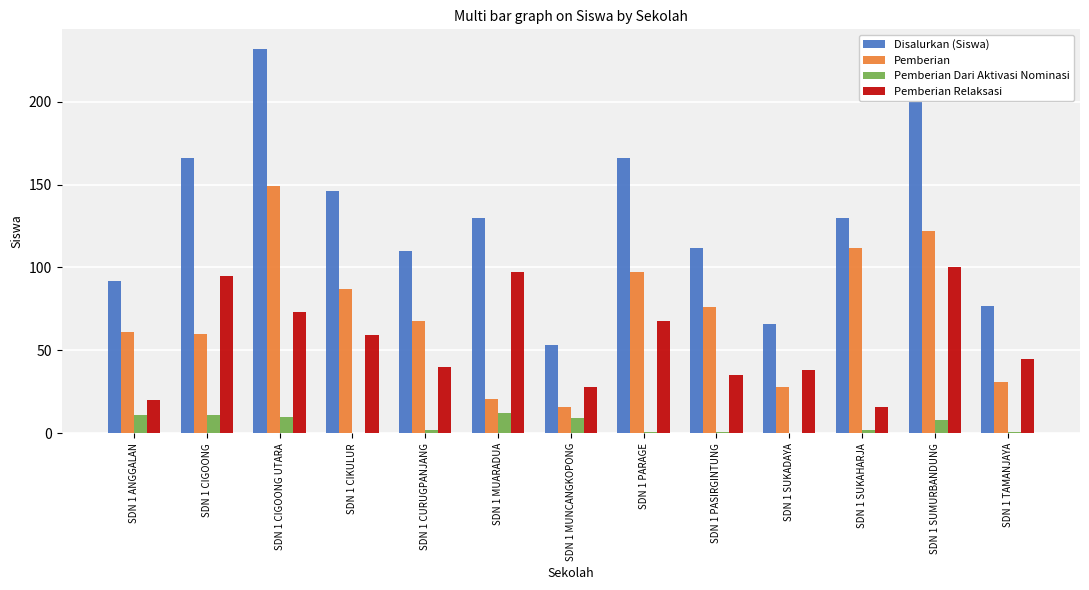

At which label does Pemberian Relaksasi first exceed 45?

SDN 1 CIGOONG